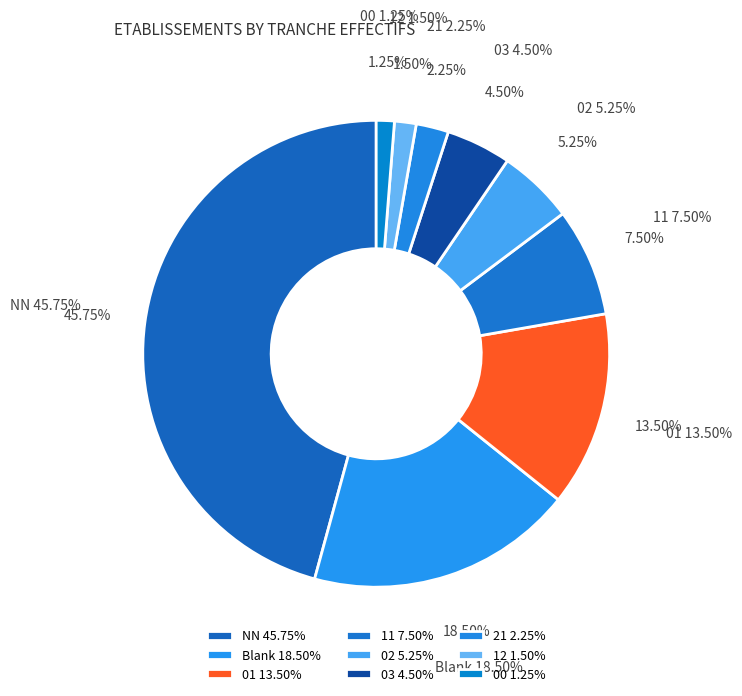

Approximately how many times larger is the value at NN compared to ?

2.5